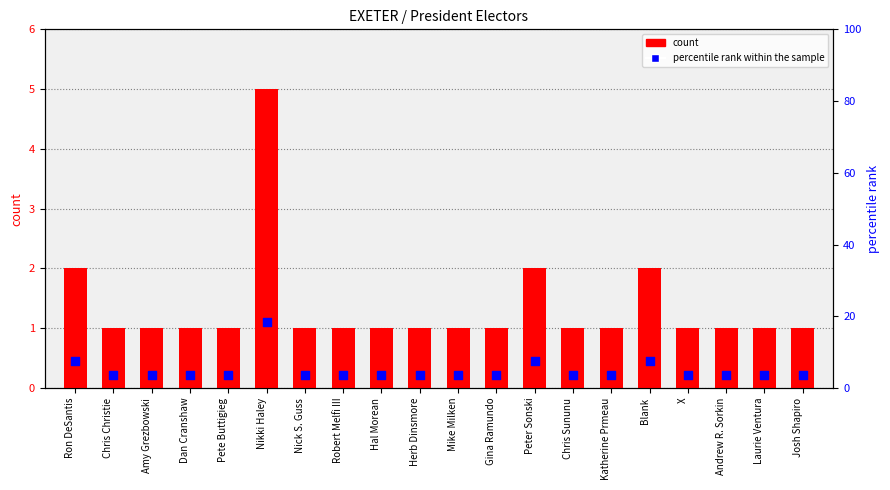

At which category is the sum across all series the highest?

Nikki Haley